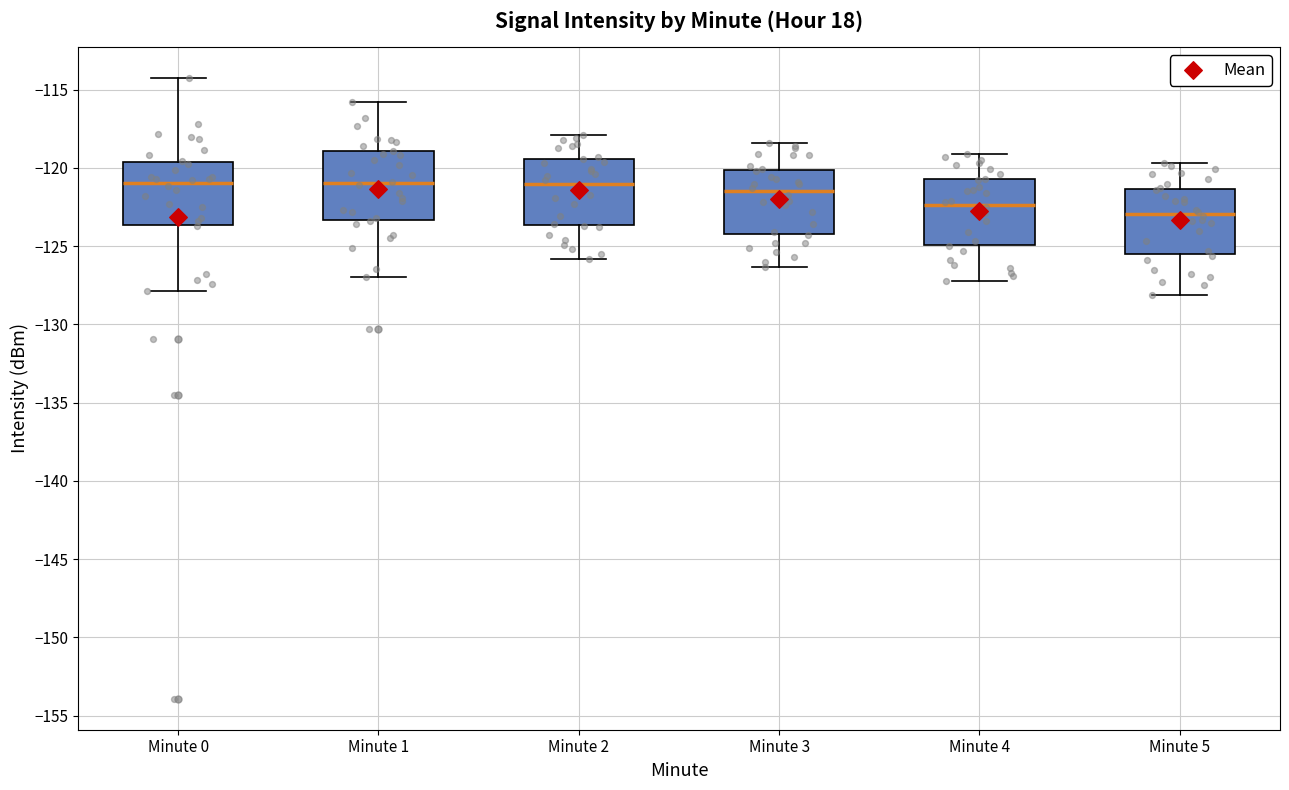

Reading left to right, transcribe this box plot: for each box, give where its median line is, the range the box spans, and where its two whiskers end, as read against the y-axis. The values are not printed on the chart, so give them approximately, as read against the axis.

Minute 0: median -121.0, box -123.5 to -119.5, whiskers -128.0 to -114.0
Minute 1: median -121.0, box -123.5 to -119.0, whiskers -127.0 to -116.0
Minute 2: median -121.0, box -123.5 to -119.5, whiskers -126.0 to -118.0
Minute 3: median -121.5, box -124.0 to -120.0, whiskers -126.5 to -118.5
Minute 4: median -122.5, box -125.0 to -120.5, whiskers -127.0 to -119.0
Minute 5: median -123.0, box -125.5 to -121.5, whiskers -128.0 to -119.5